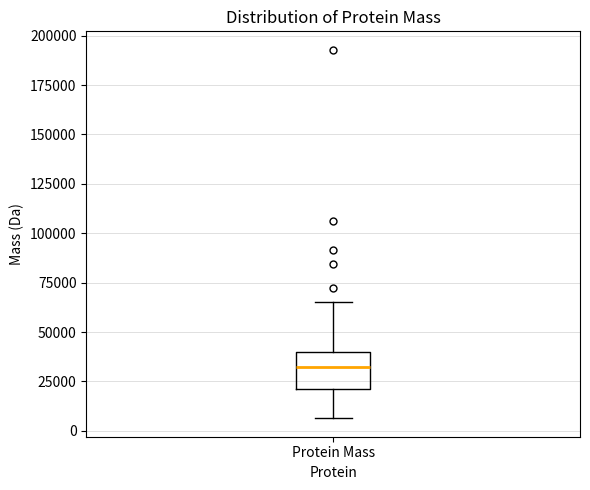

Where does the median line of the box for Protein Mass sit on the y-axis? The values are not printed on the chart, so give them approximately, as read against the axis.

30000